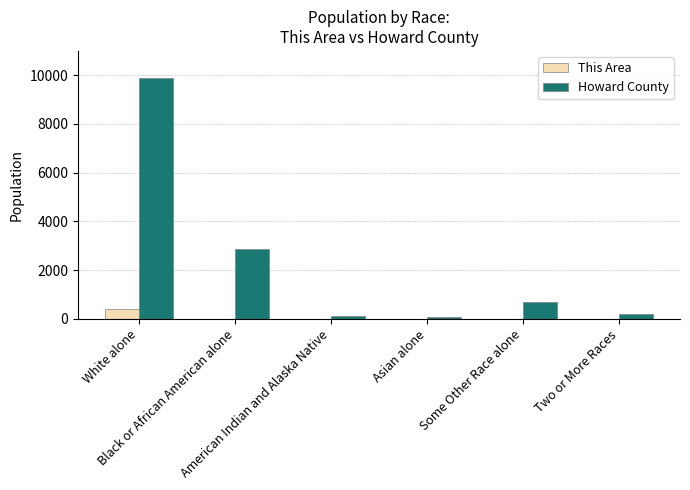

What is the spread (max minus min) of values at Two or More Races?

174